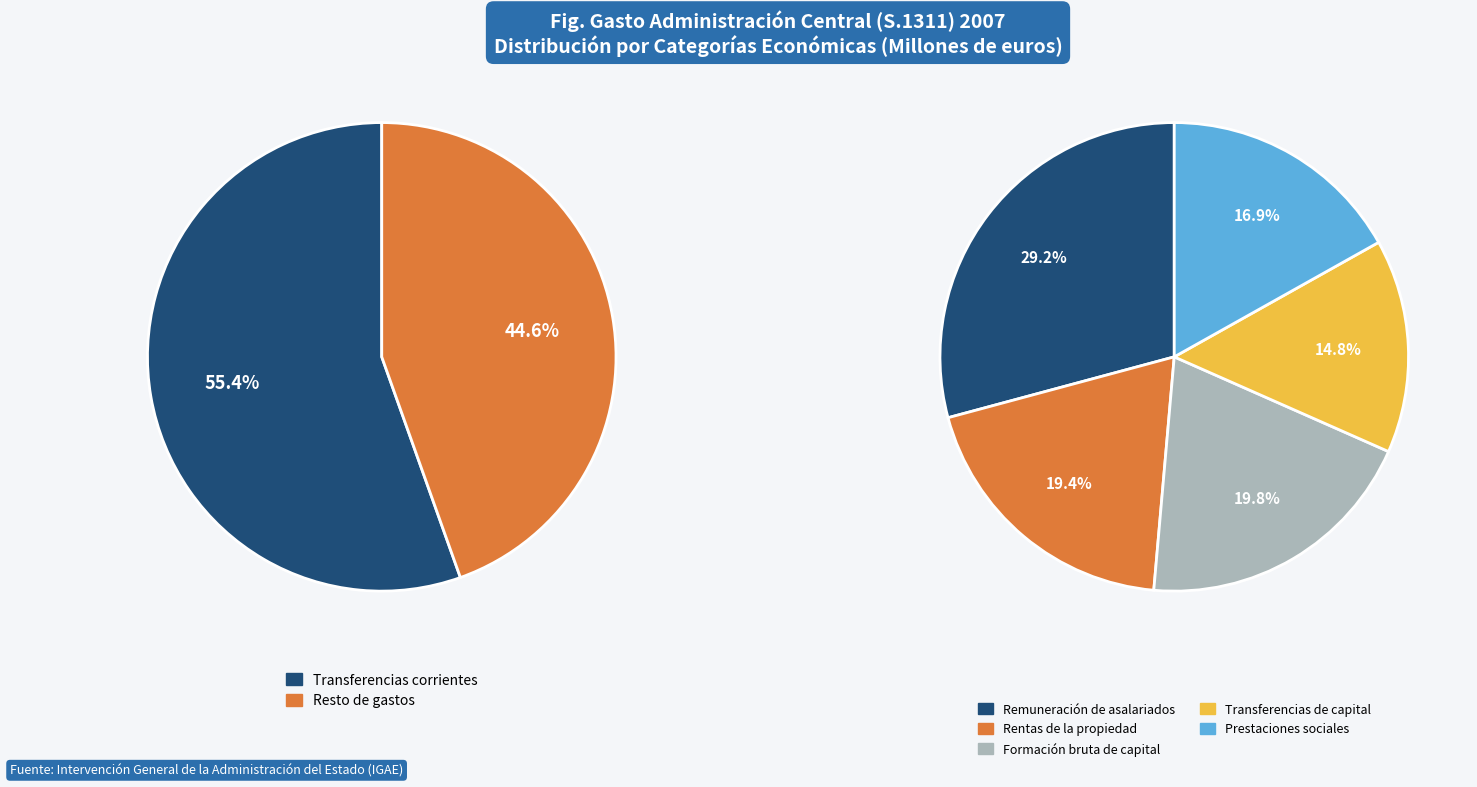

Is there a majority slice in this chart?

Yes